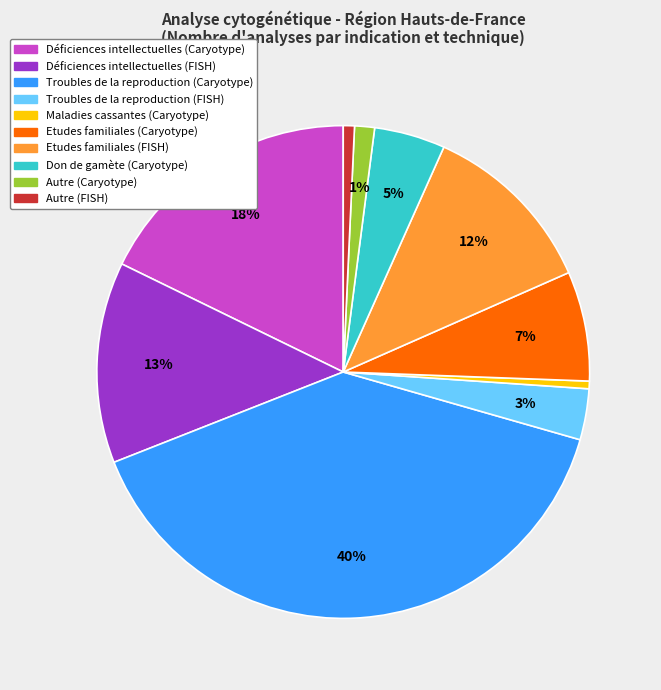

To the nearest percent, what is the average slice percentage?

10%